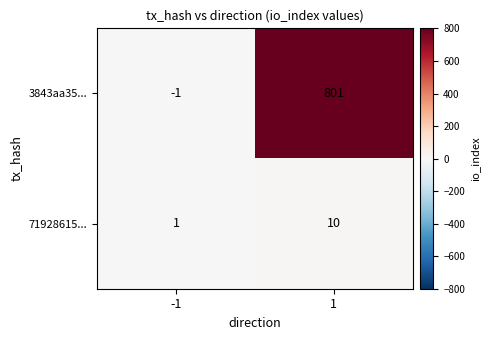

At 1, list the series in order from smallest to largest.

71928615..., 3843aa35...